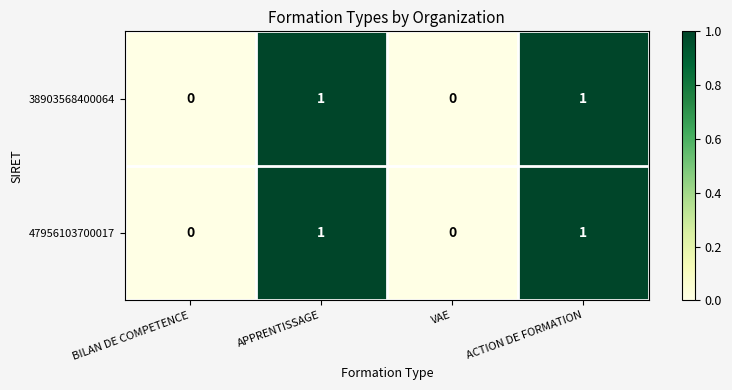

The 38903568400064 series shows -1 at BILAN DE COMPETENCE. True or false?

False